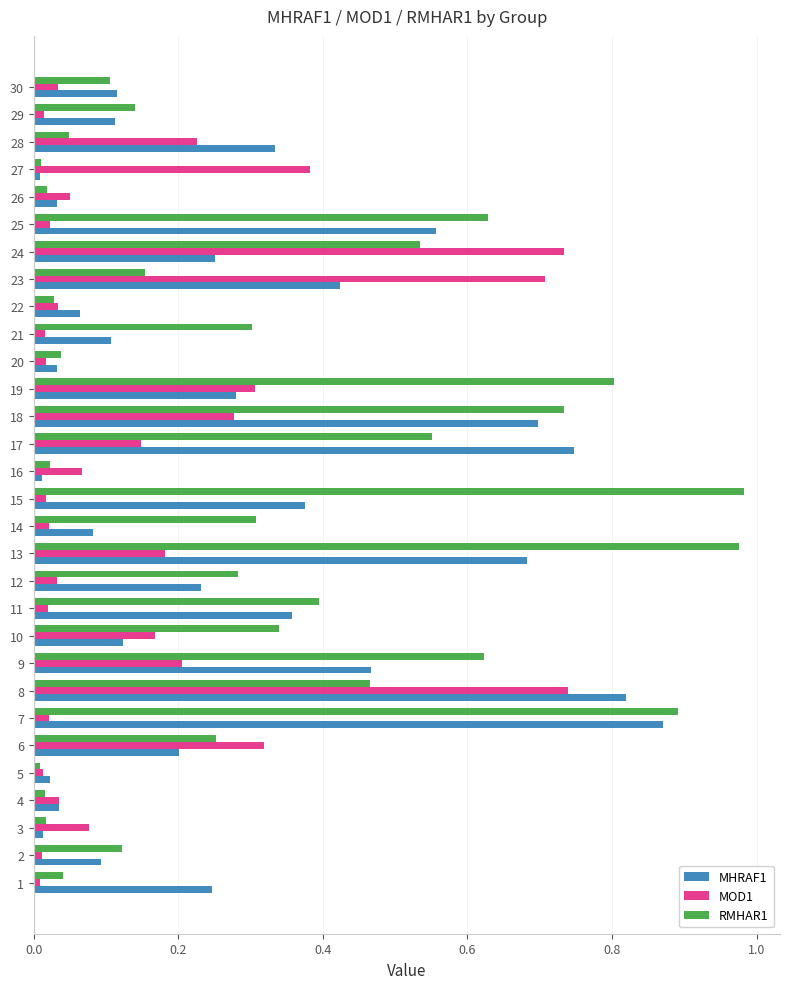

Is the value of MOD1 at 27 greater than the value of MHRAF1 at 22?

Yes